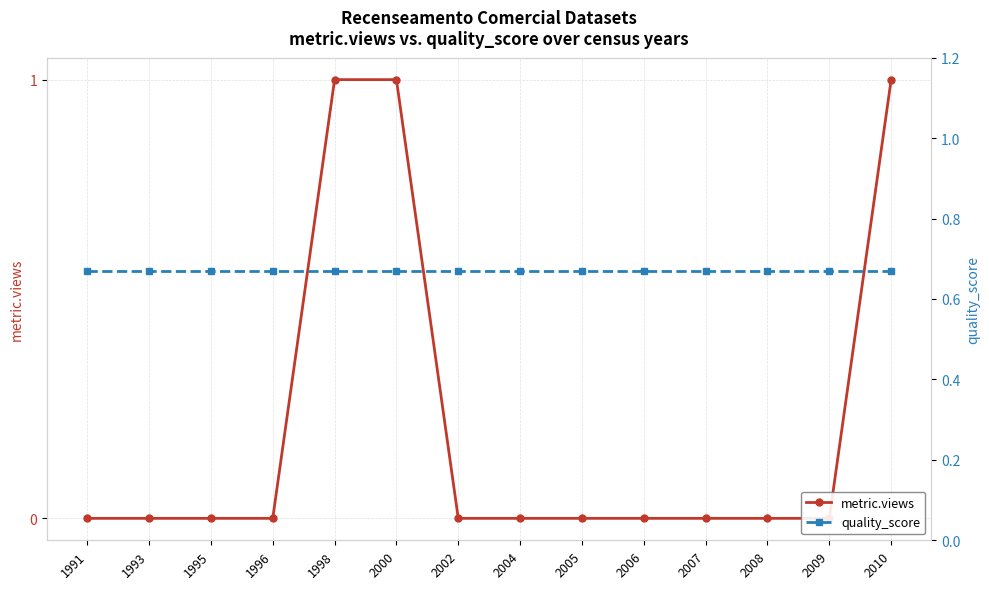

What is the total value across all series at 2008?

0.7